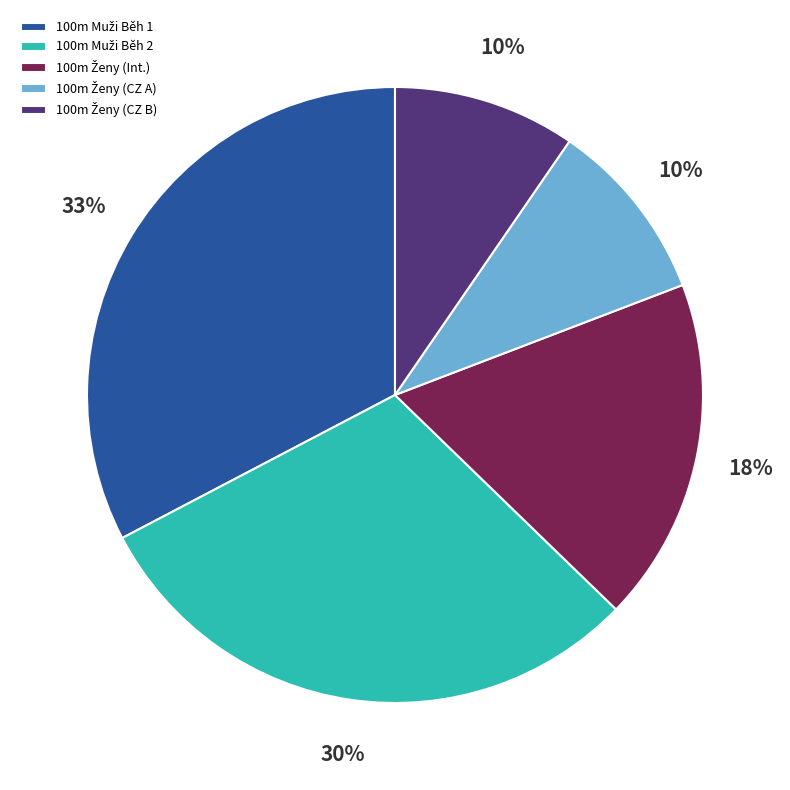

Is there any slice that represents more than half of the pie?

No